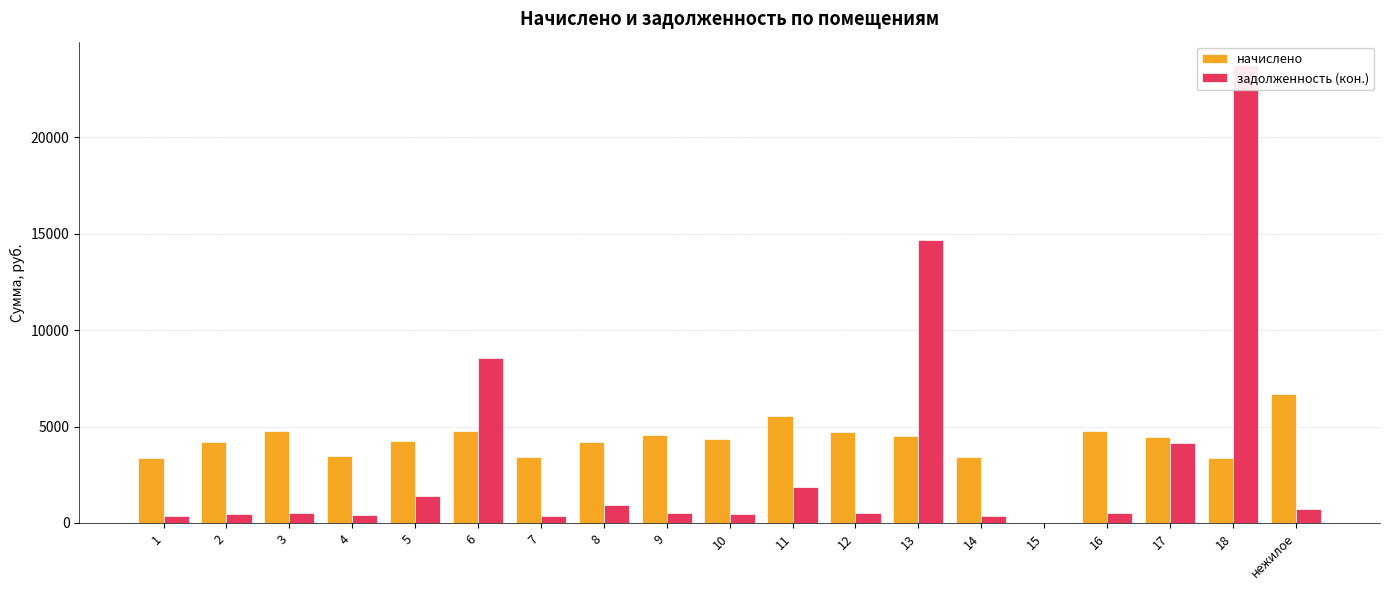

Which has a higher value, 9 or 17?

9